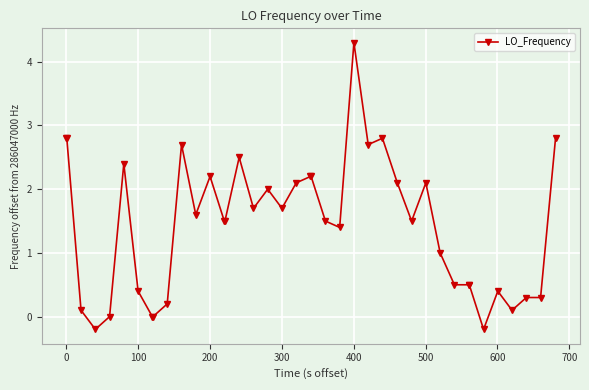

True or false: there are more than 1 points higher than both neighbors.

True